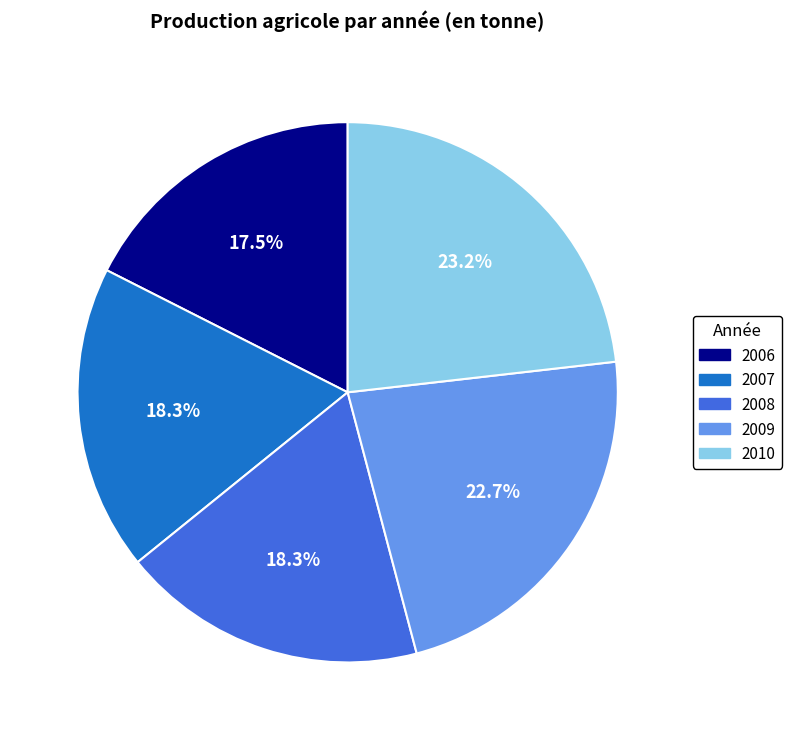

Combined, do 2010 and 2009 account for over 50%?

No